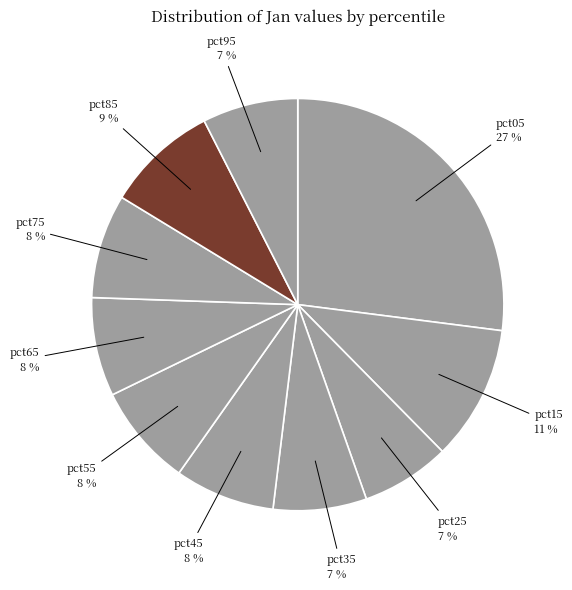

Which slice is the largest?

pct05